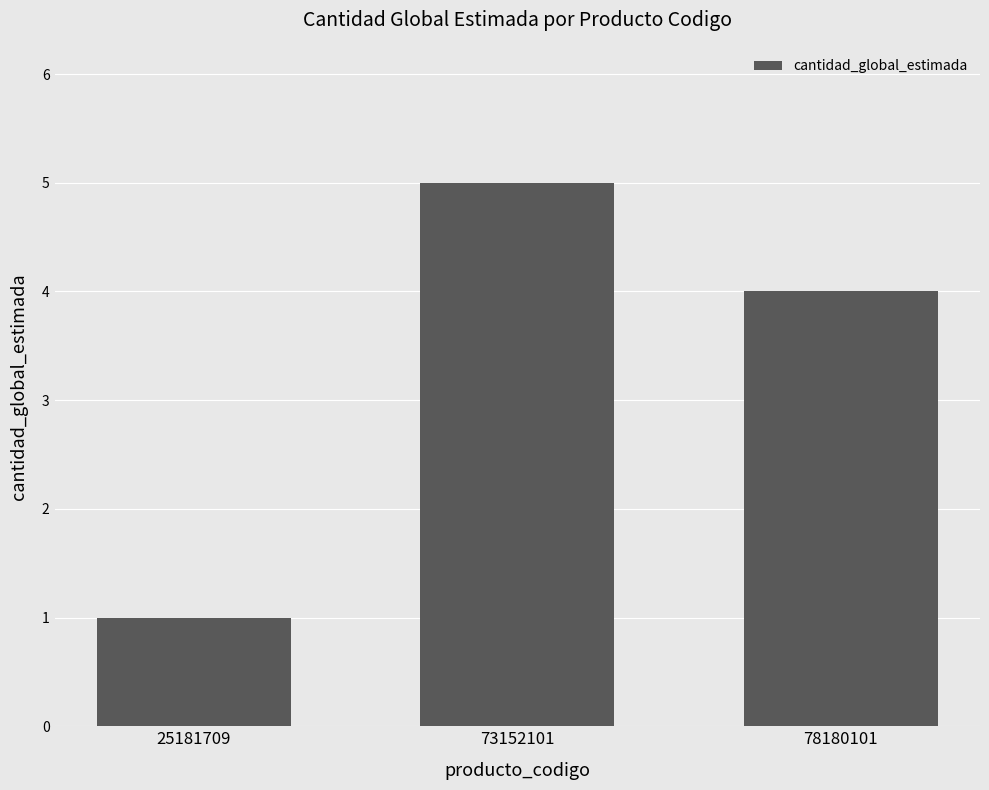

What is the minimum value shown in the chart?

1